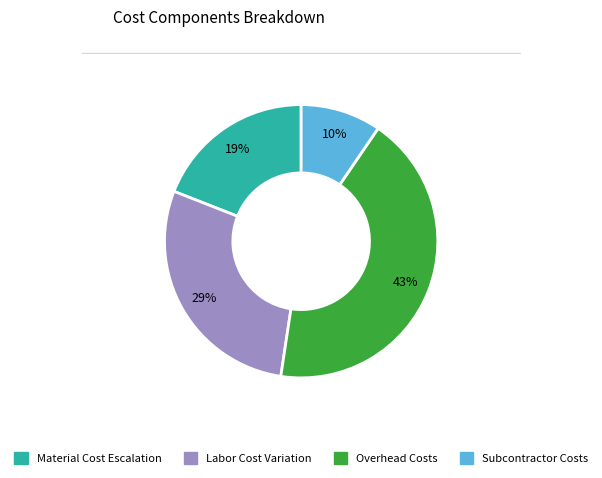

Is there any slice that represents more than half of the pie?

No